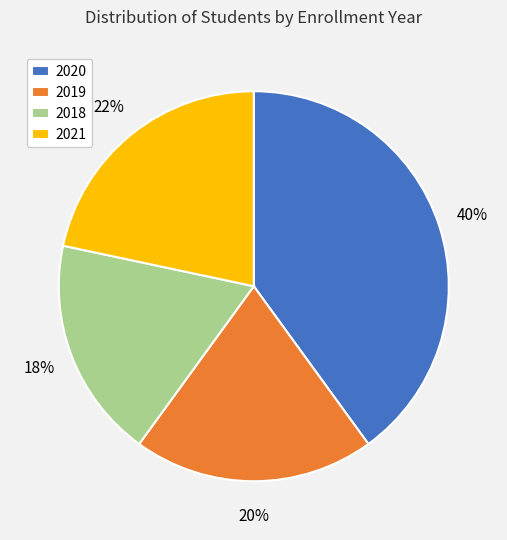

Does 2021 represent more than half of the total?

No